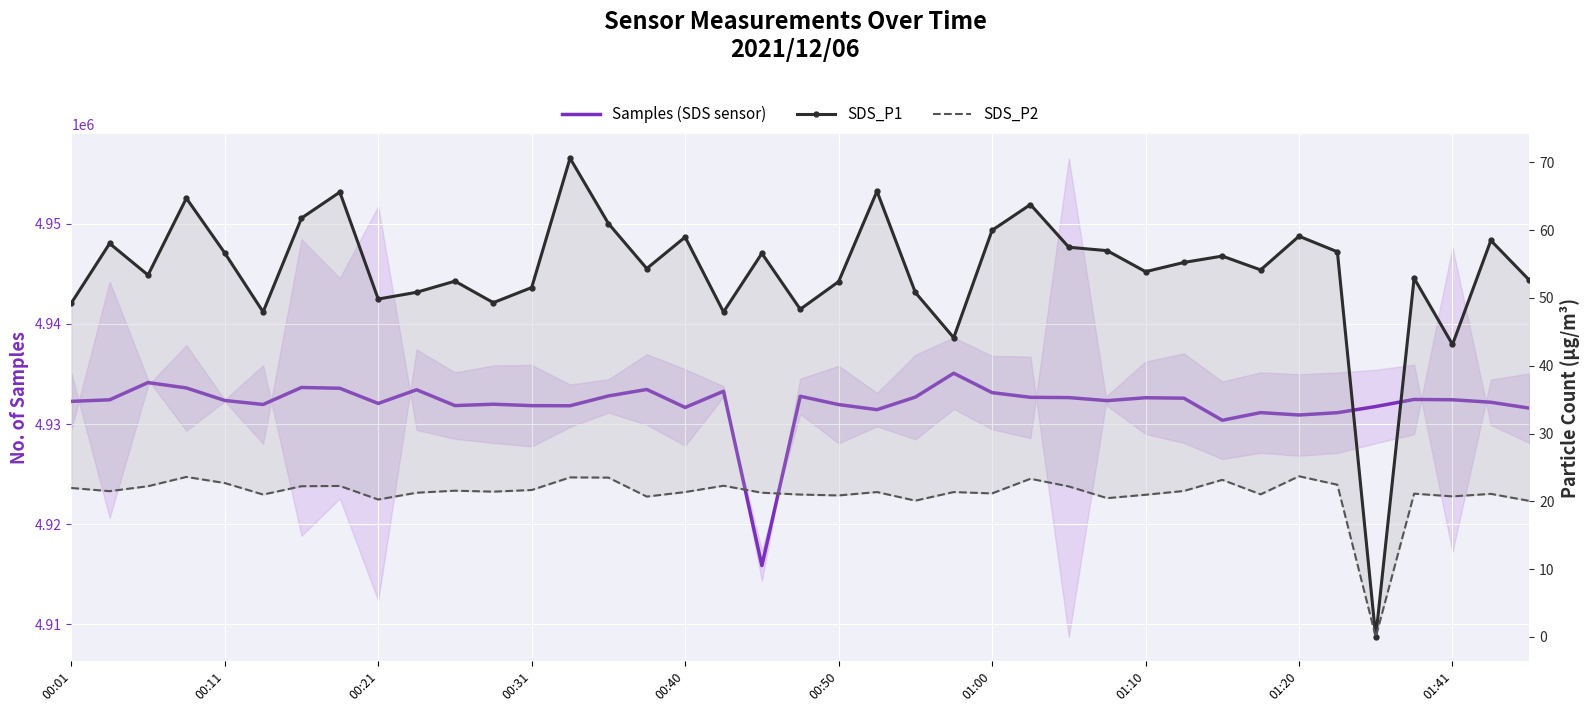

What is the value of the SDS_P1 point at the 32nd from the left?

54.1